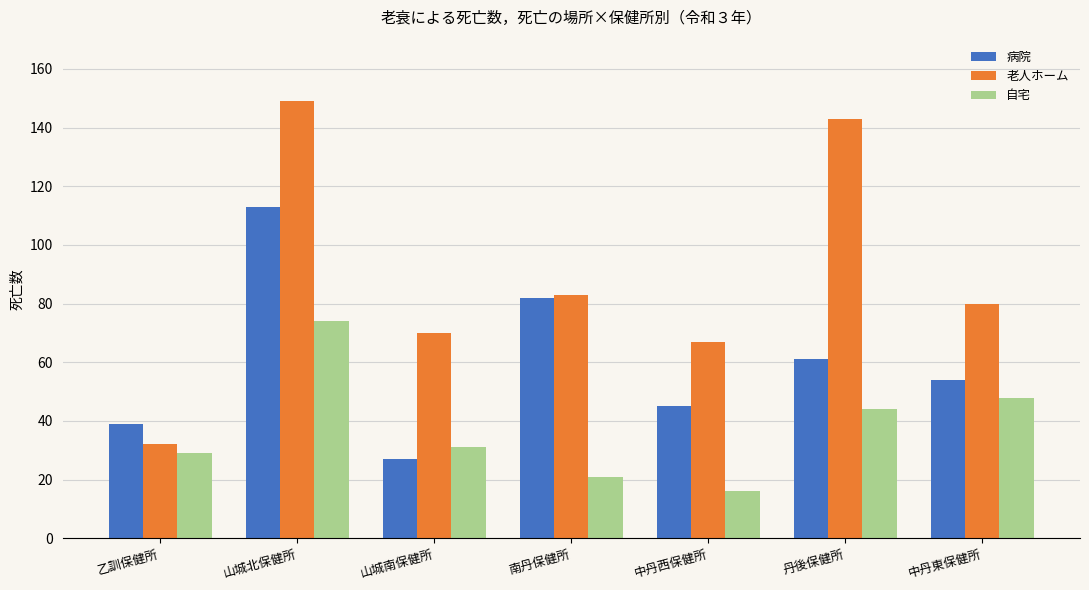

What is the greatest value displayed?

149